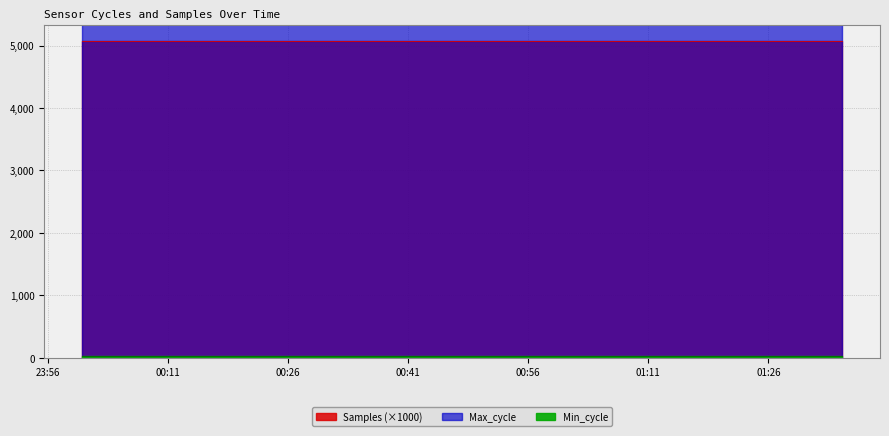

True or false: Max_cycle and Samples cross at least once.

False